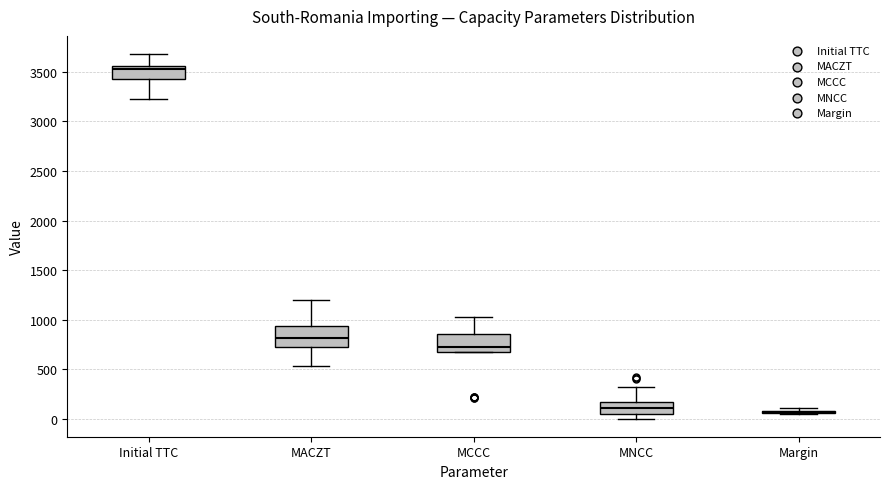

Reading left to right, transcribe this box plot: for each box, give where its median line is, the range the box spans, and where its two whiskers end, as read against the y-axis. The values are not printed on the chart, so give them approximately, as read against the axis.

Initial TTC: median 3550 (just below the box's upper edge), box 3400 to 3550, whiskers 3200 to 3700
MACZT: median 800, box 750 to 950, whiskers 550 to 1200
MCCC: median 750, box 650 to 850, whiskers 650 to 1050
MNCC: median 100, box 50 to 200, whiskers 0 to 350
Margin: box collapsed to a line at 50, whiskers 50 to 100